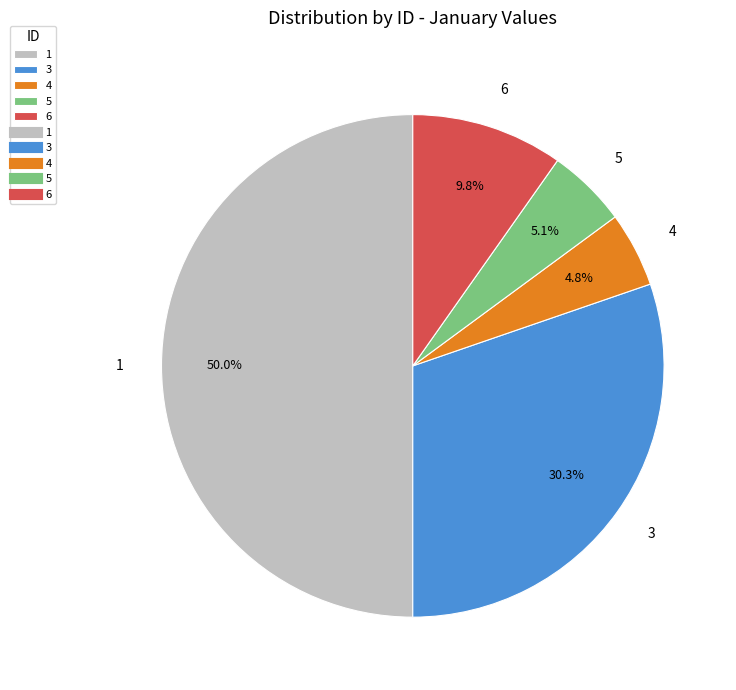

Approximately how many times larger is the value at 3 compared to 4?

6.3